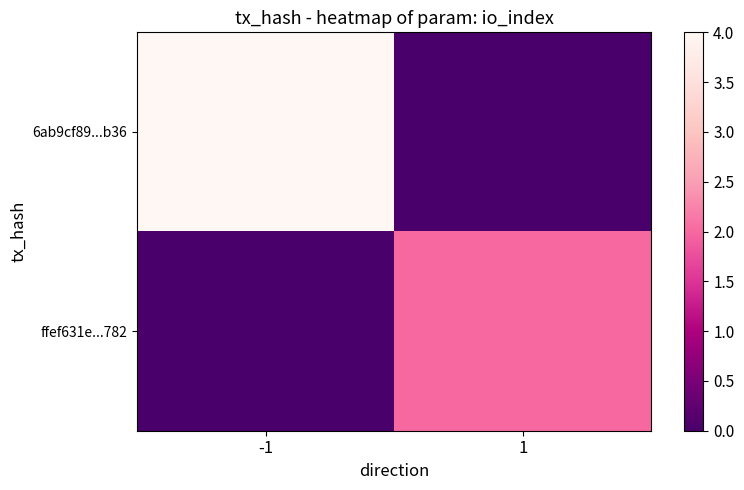

Which series has the largest total across all categories?

6ab9cf89...b36